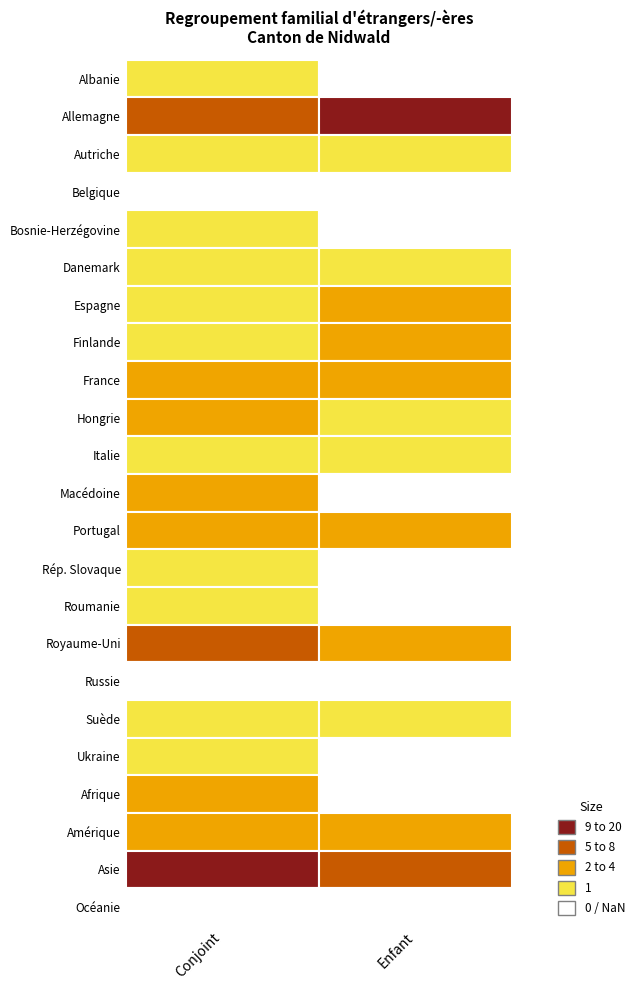

What value does the Rép. Slovaque series have at Conjoint?

1